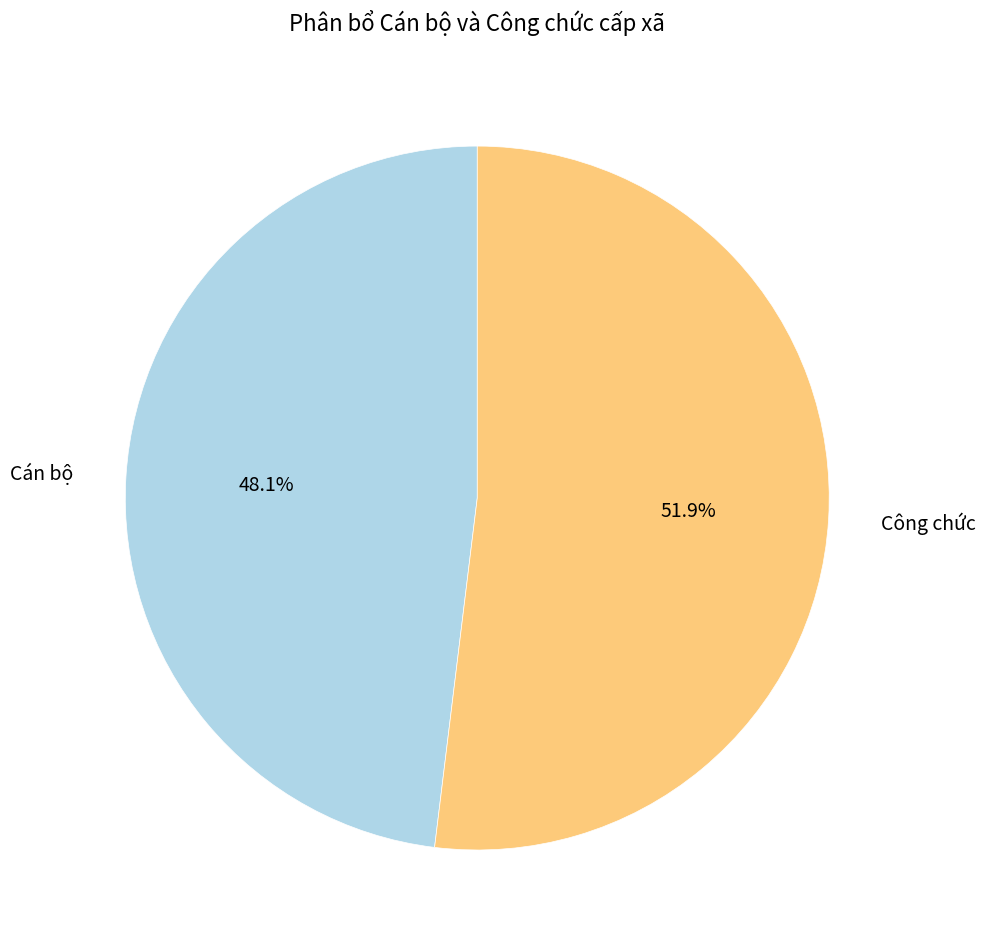

True or false: Cán bộ accounts for 53% of the total.

False